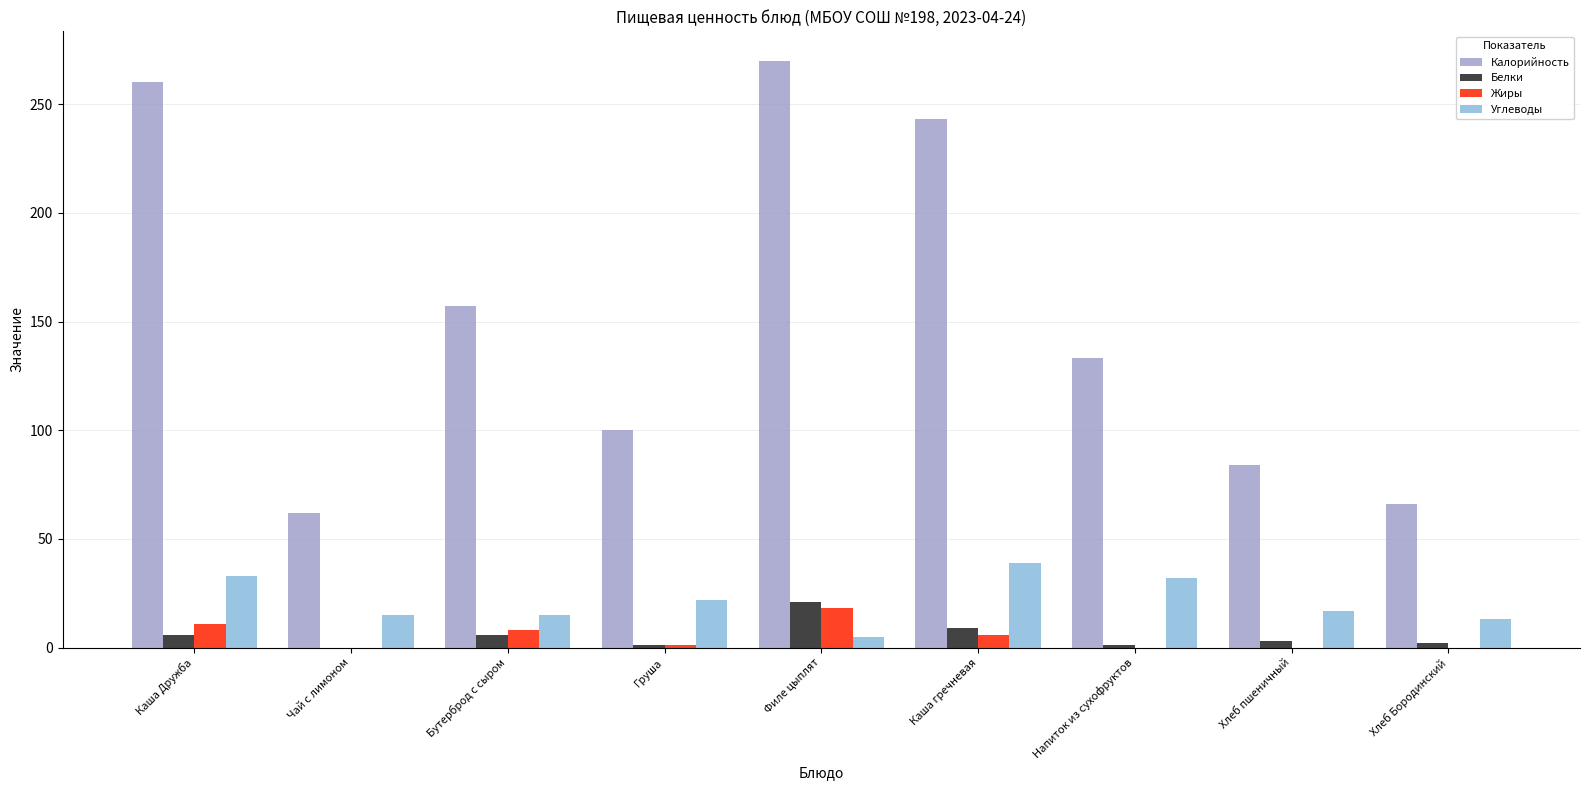

At which category is the sum across all series the highest?

Филе цыплят